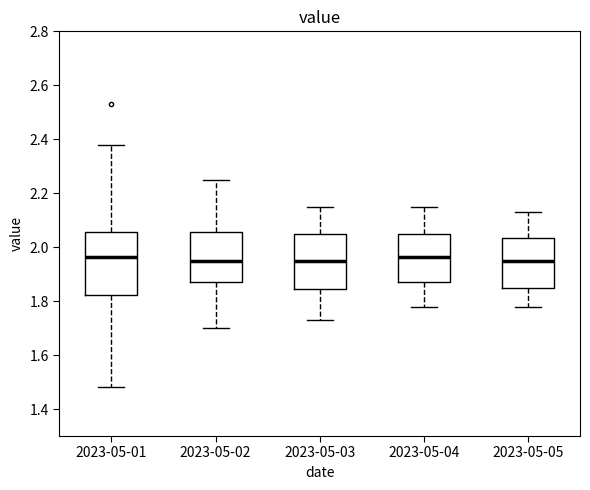

Reading left to right, read every box against the y-axis: the position of its median line, the range the box covers, and the ends of its whiskers. The values are not printed on the chart, so give them approximately, as read against the axis.

2023-05-01: median 1.96, box 1.82 to 2.06, whiskers 1.48 to 2.38
2023-05-02: median 1.96, box 1.88 to 2.06, whiskers 1.70 to 2.26
2023-05-03: median 1.96, box 1.84 to 2.06, whiskers 1.74 to 2.16
2023-05-04: median 1.96, box 1.88 to 2.06, whiskers 1.78 to 2.16
2023-05-05: median 1.96, box 1.86 to 2.04, whiskers 1.78 to 2.14